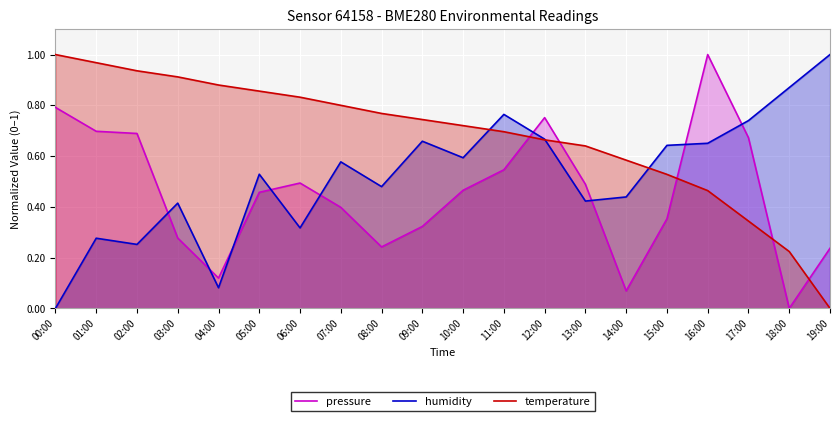

The humidity series shows 0.5 at 05:00. True or false?

True